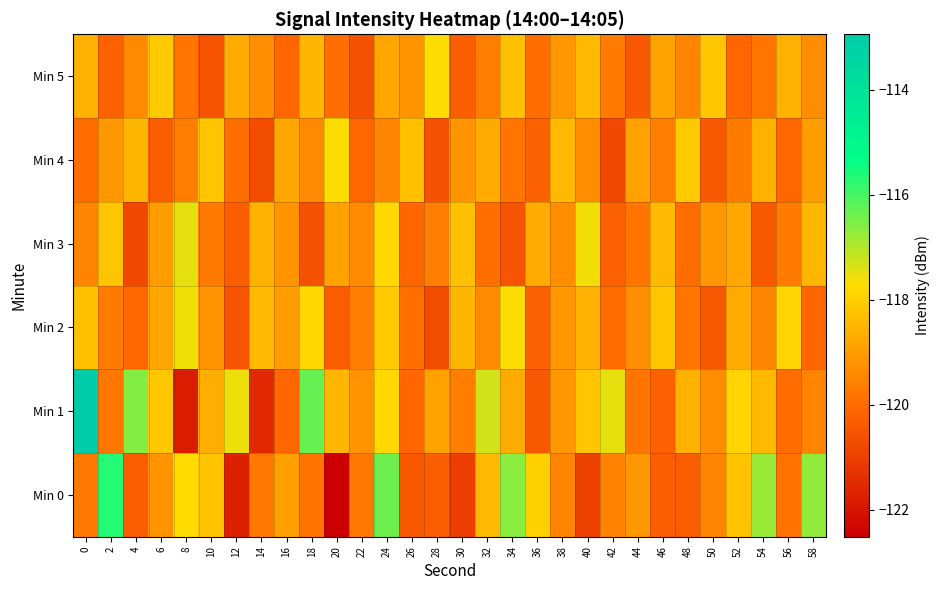

Which has a higher value, 40 or 28?

28